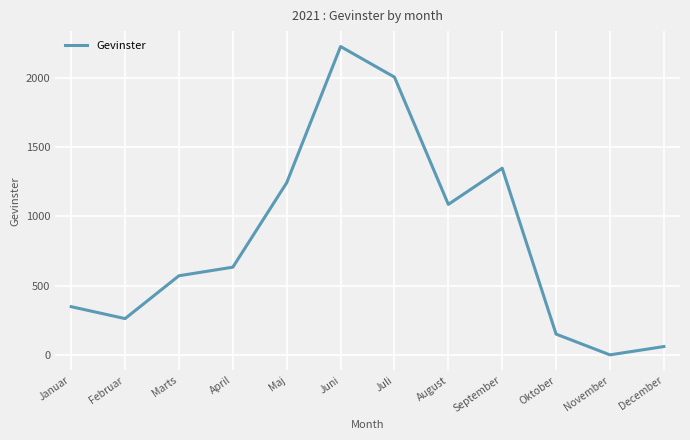

How many lines are shown in the chart?

1